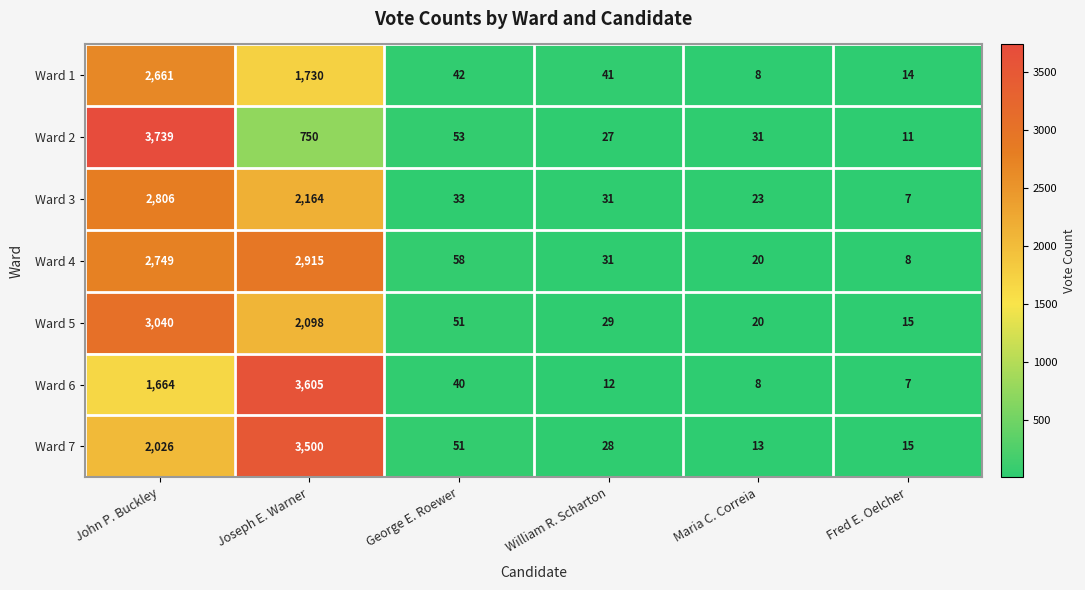

Rank the categories by Ward 3 value from lowest to highest.

Fred E. Oelcher, Maria C. Correia, William R. Scharton, George E. Roewer, Joseph E. Warner, John P. Buckley